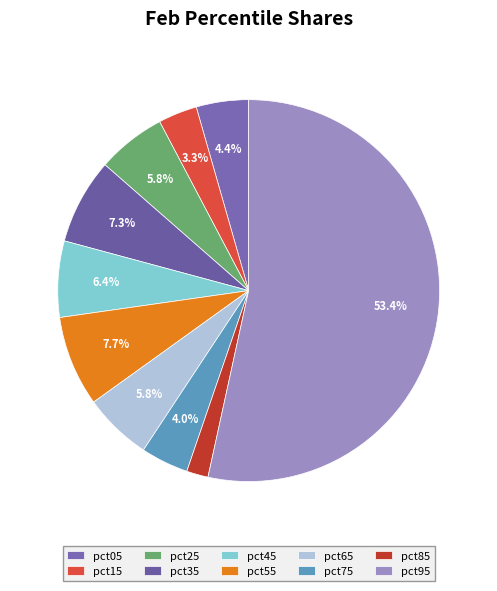

To the nearest percent, what portion does pct35 represent?

7%